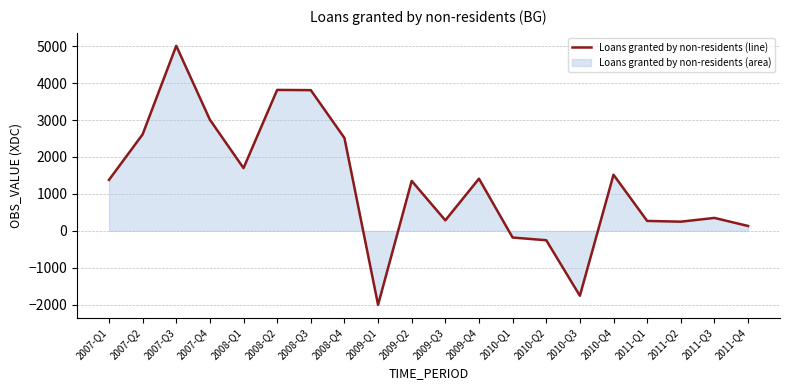

At which category does the data reach its first local peak?

2007-Q3